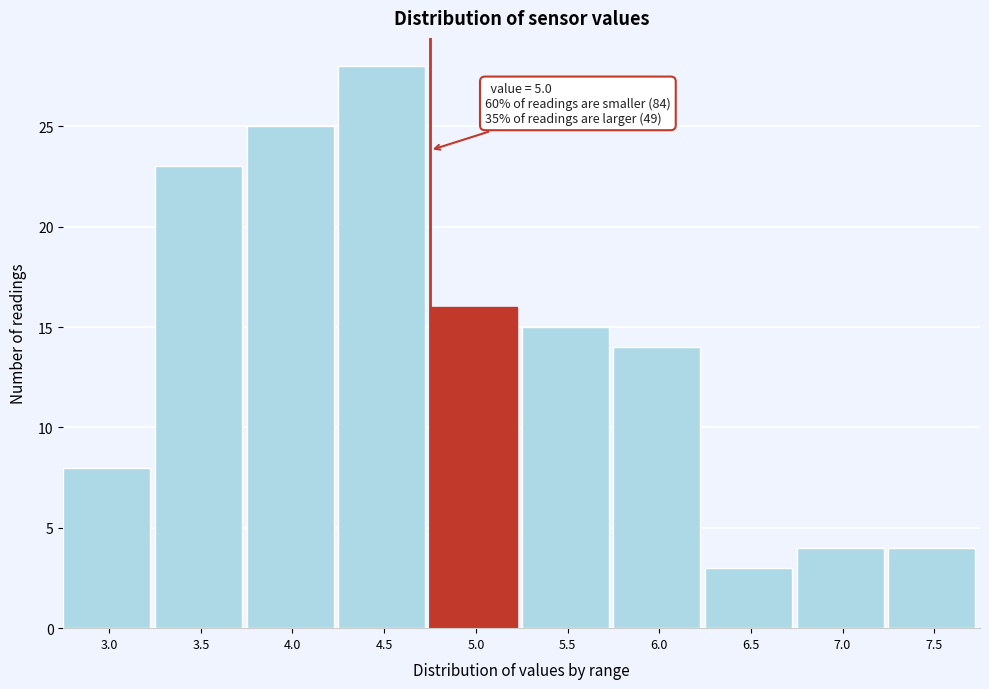

Reading left to right, transcribe all the data shown in this chart.

3.0=8	3.5=23	4.0=25	4.5=28	5.0=16	5.5=15	6.0=14	6.5=3	7.0=4	7.5=4